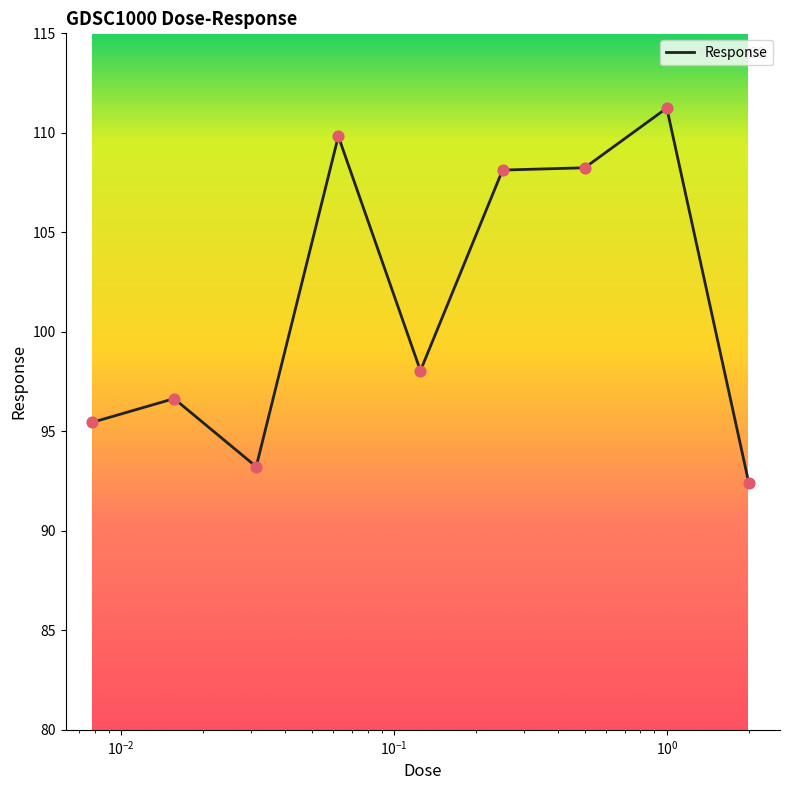

What is the minimum value shown in the chart?

92.4